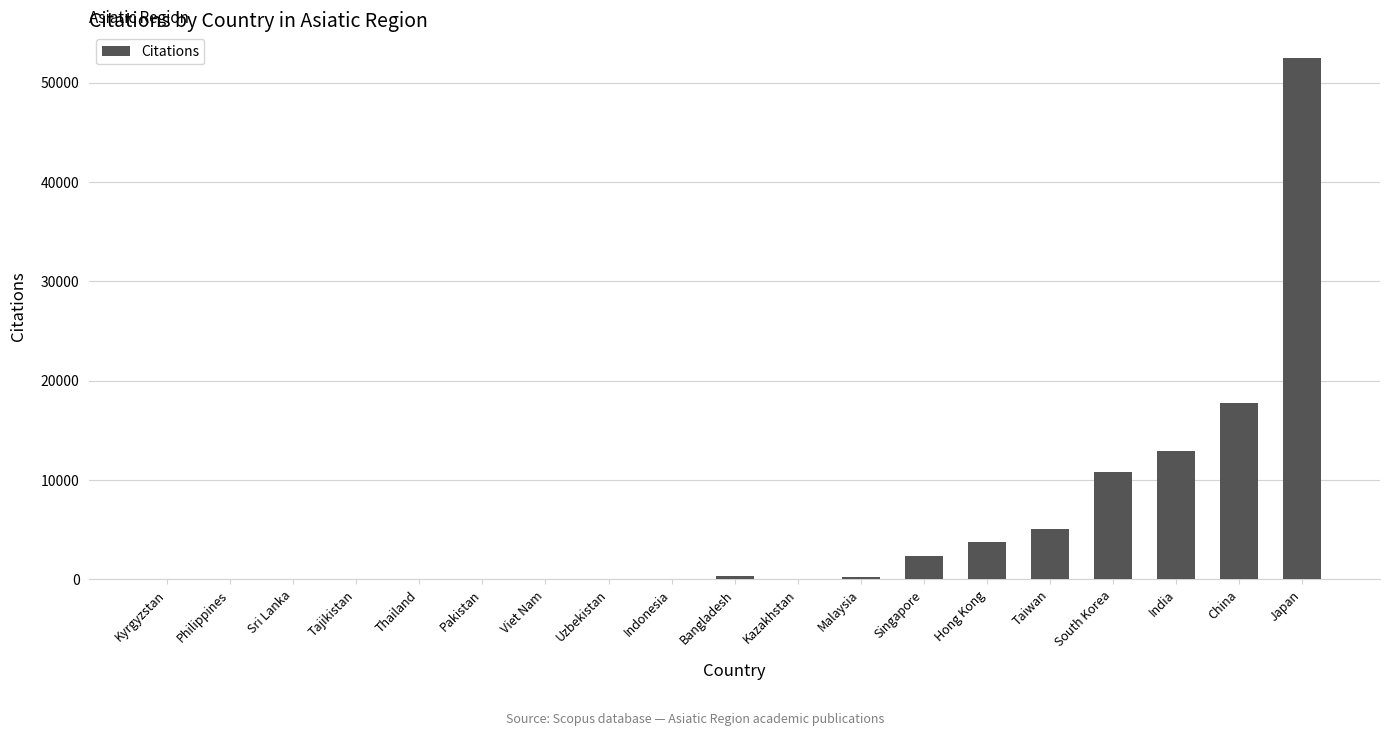

Is it true that the value at Kyrgyzstan is 16163?

False